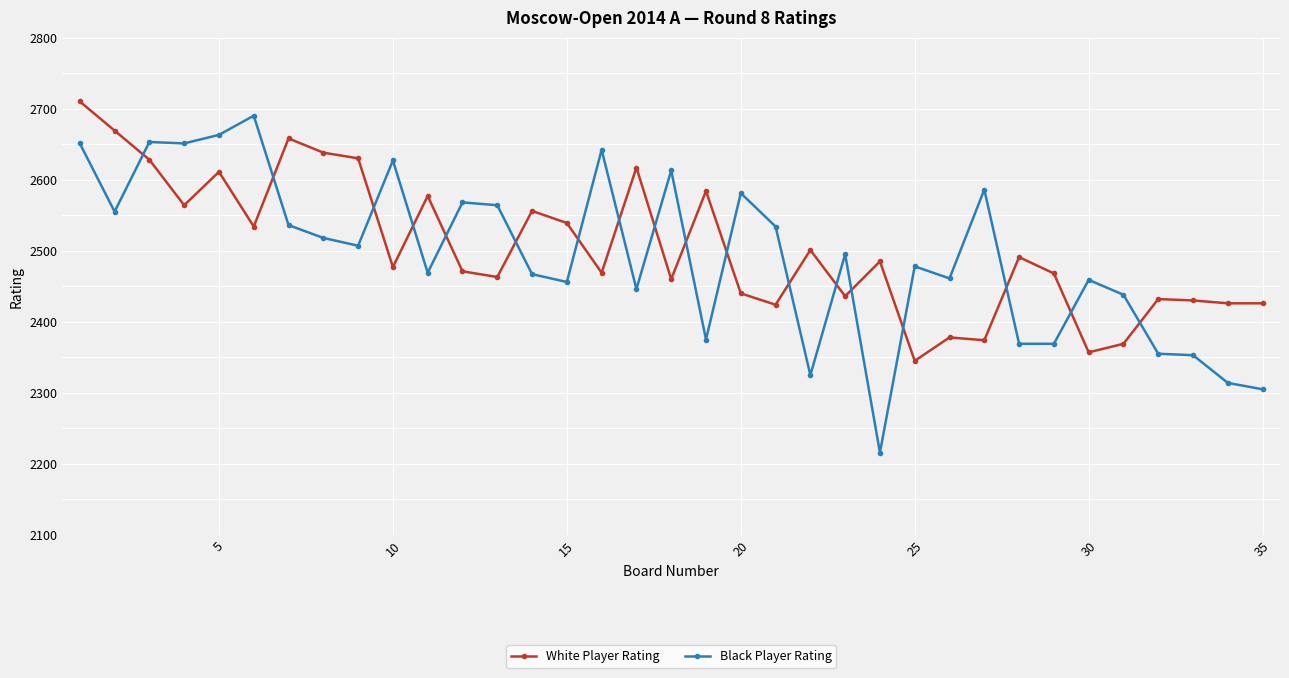

What are all the series names shown in the legend?

White Player Rating, Black Player Rating